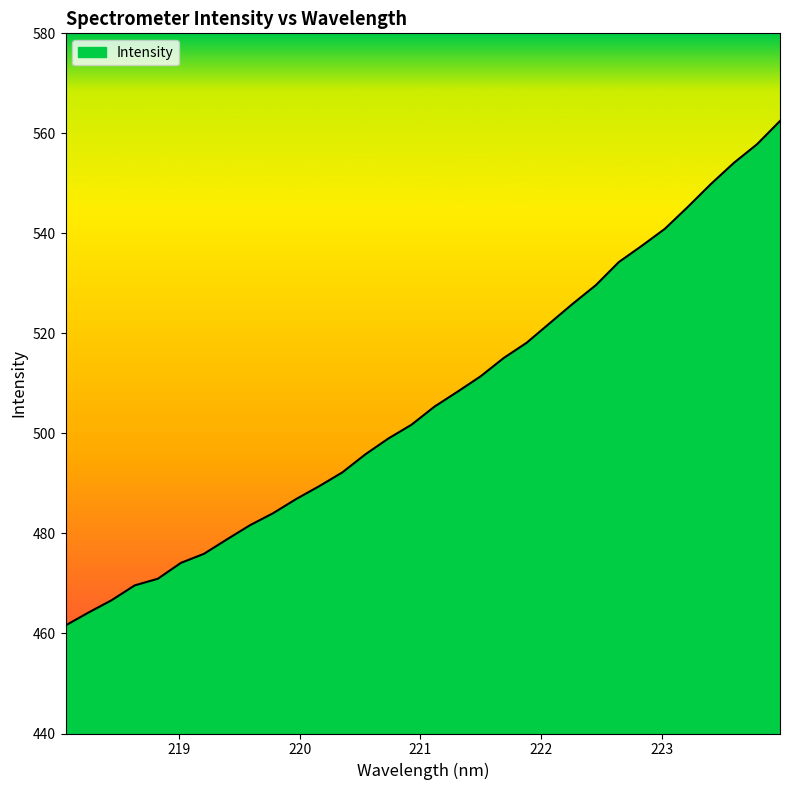

What is the difference between the maximum and minimum values?

100.9